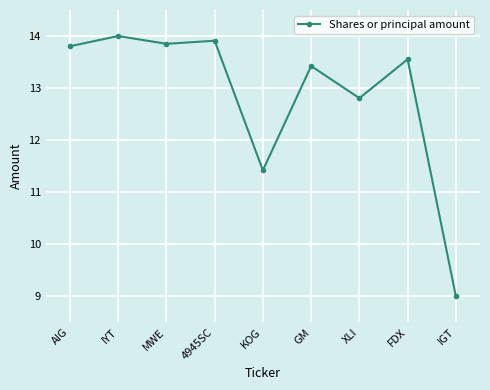

How many series are shown in this chart?

1